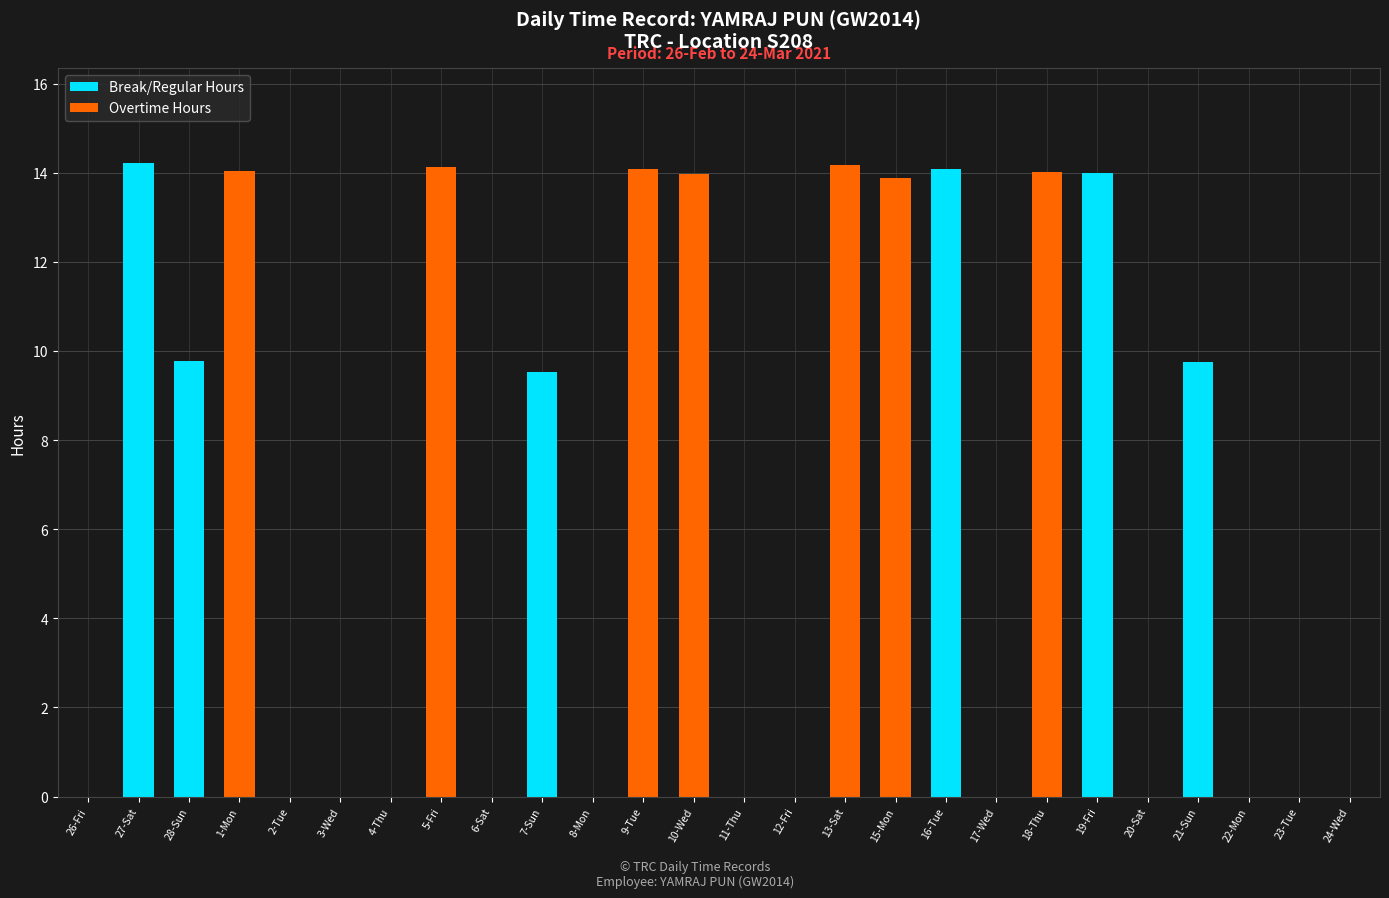

The value of Break/Regular Hours at 9-Tue is 0.0. True or false?

True